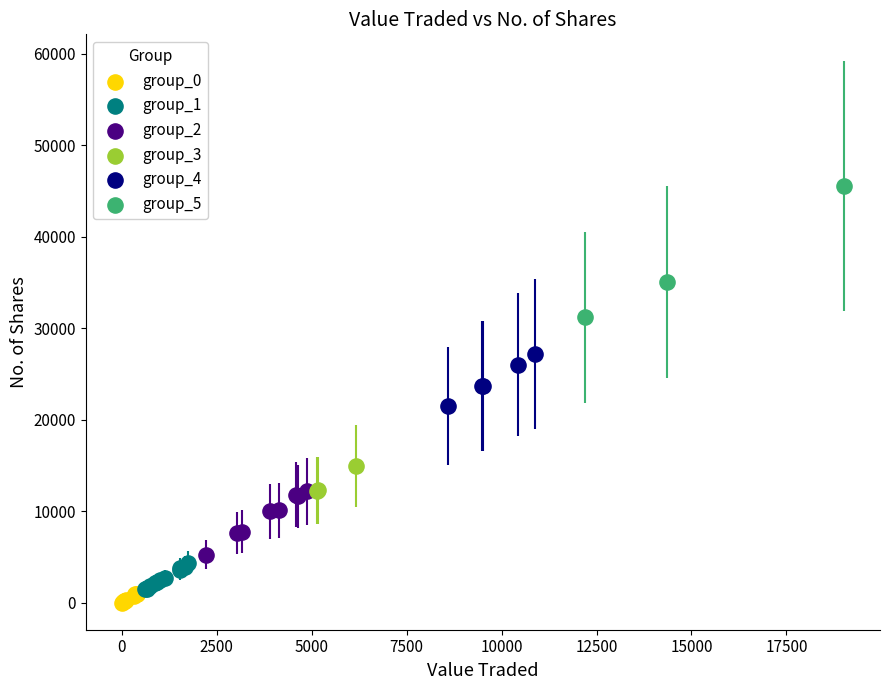

Which series contains the highest Y value?

group_5